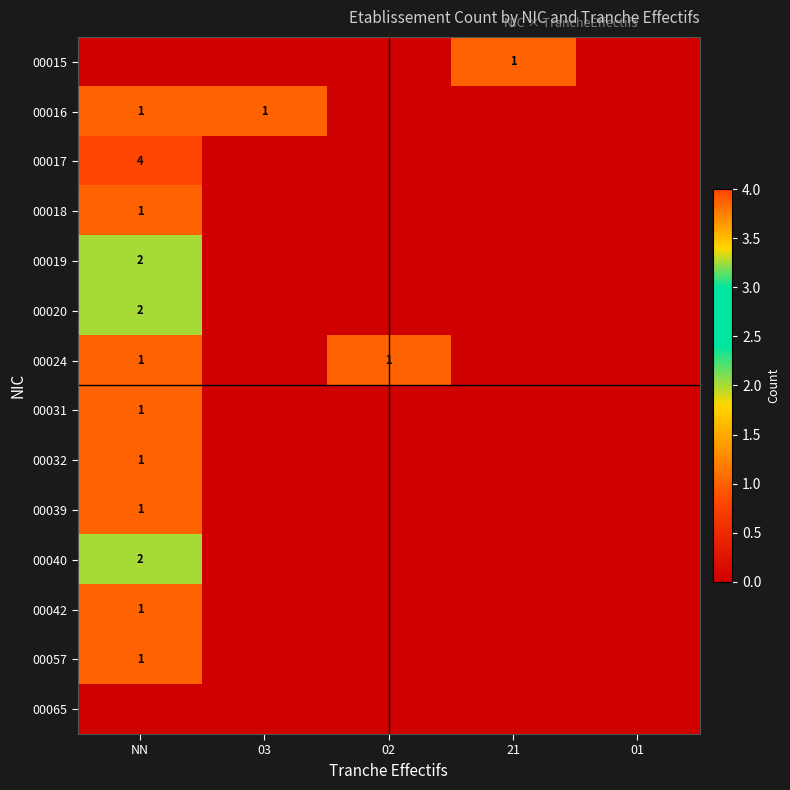

The 00057 series shows 0 at NN. True or false?

False